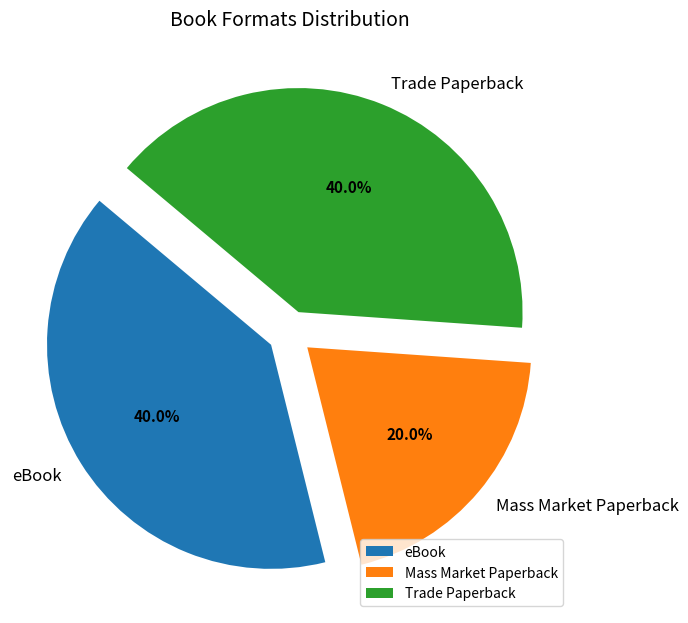

To the nearest percent, what is the difference between the largest and smallest slice percentages?

20%